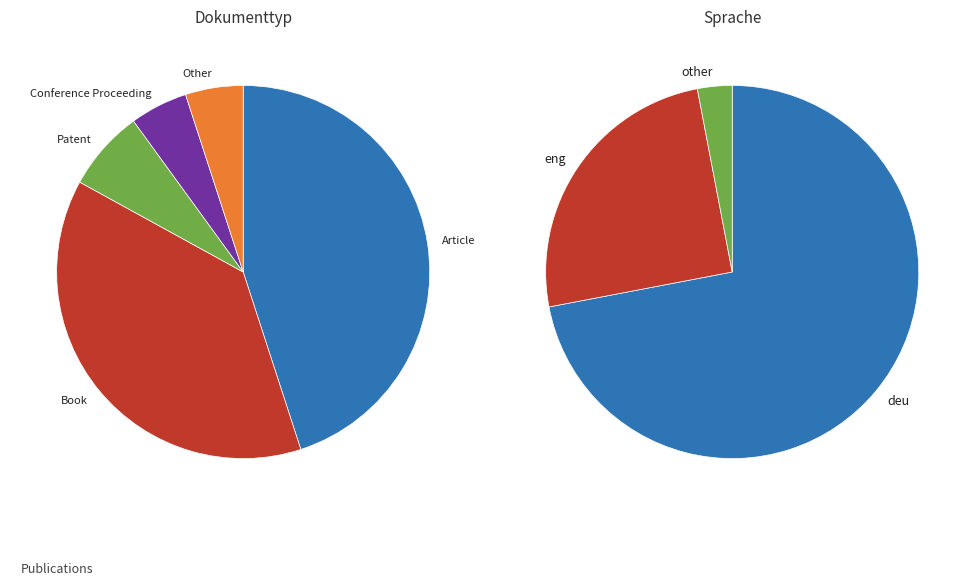

Which category has the biggest portion of the pie?

Article